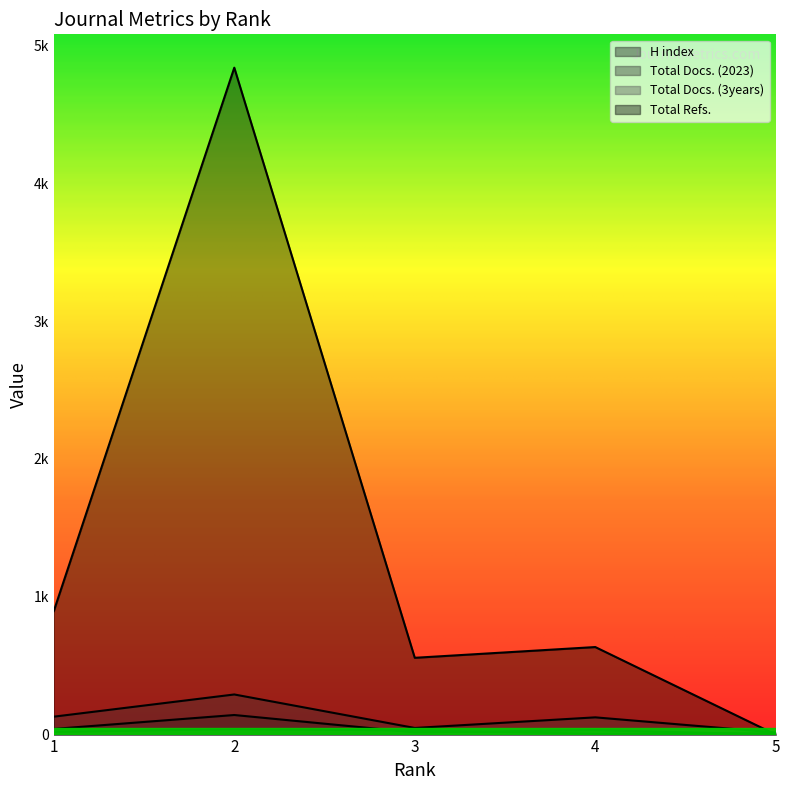

Reading right to left, extract all data points from this chart.

H index: 5=9	4=6	3=30	2=39	1=20
Total Docs. (2023): 5=0	4=32	3=16	2=142	1=41
Total Docs. (3years): 5=15	4=125	3=48	2=291	1=130
Total Refs.: 5=0	4=635	3=557	2=4838	1=896